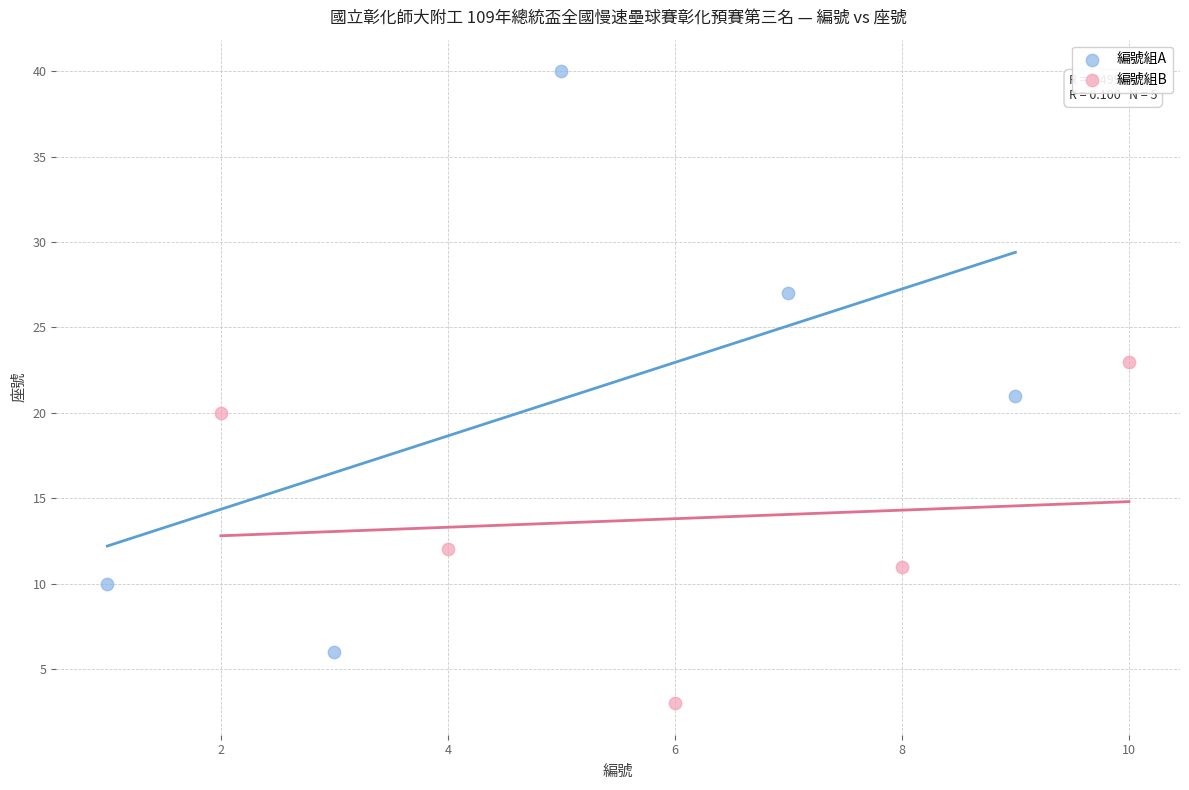

What are all the series names shown in the legend?

編號組A, 編號組B